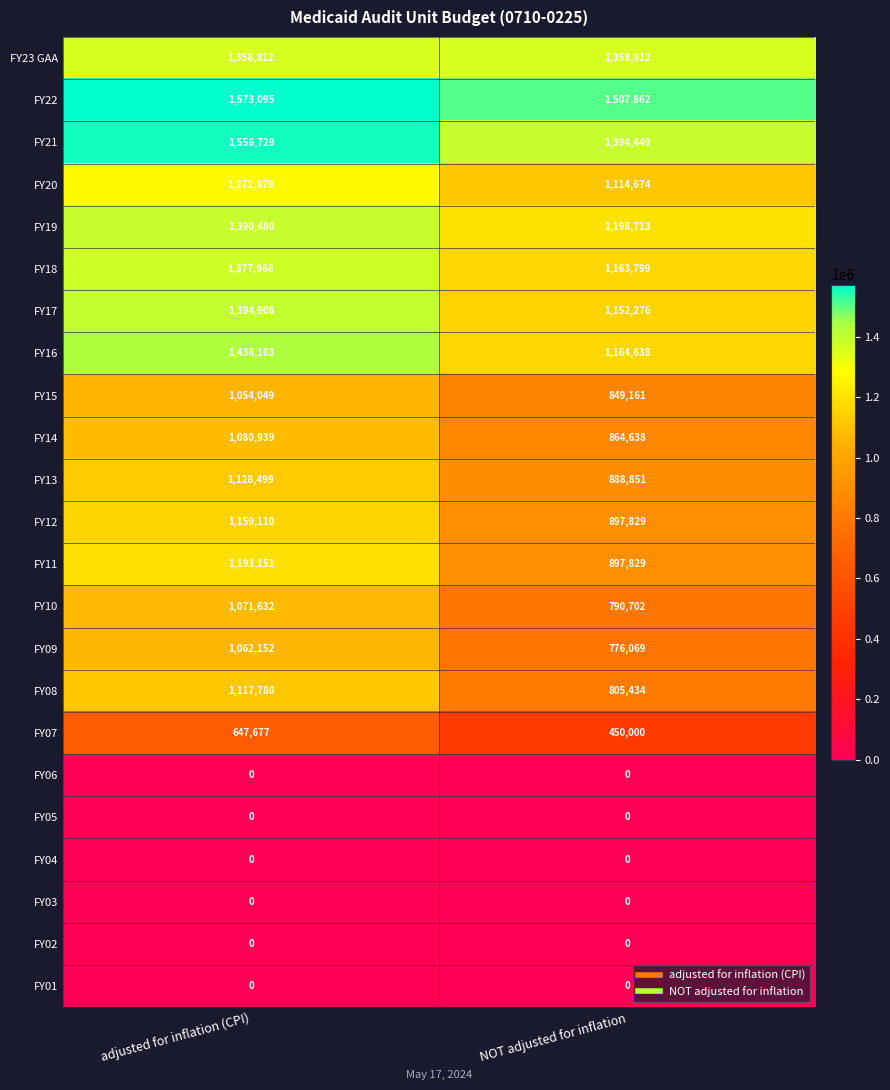

What is the approximate value of FY21 at adjusted for inflation (CPI)?

1556729